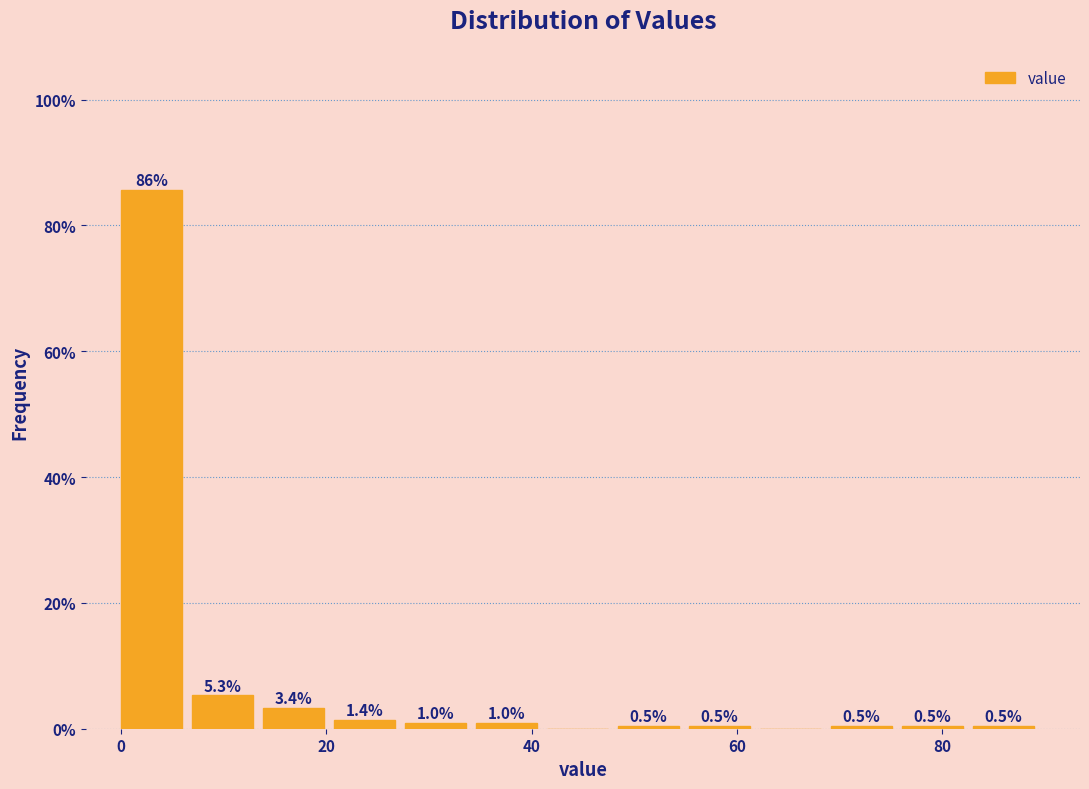

Read against the x-axis, roughly where is the centre of the tallest bar?

2